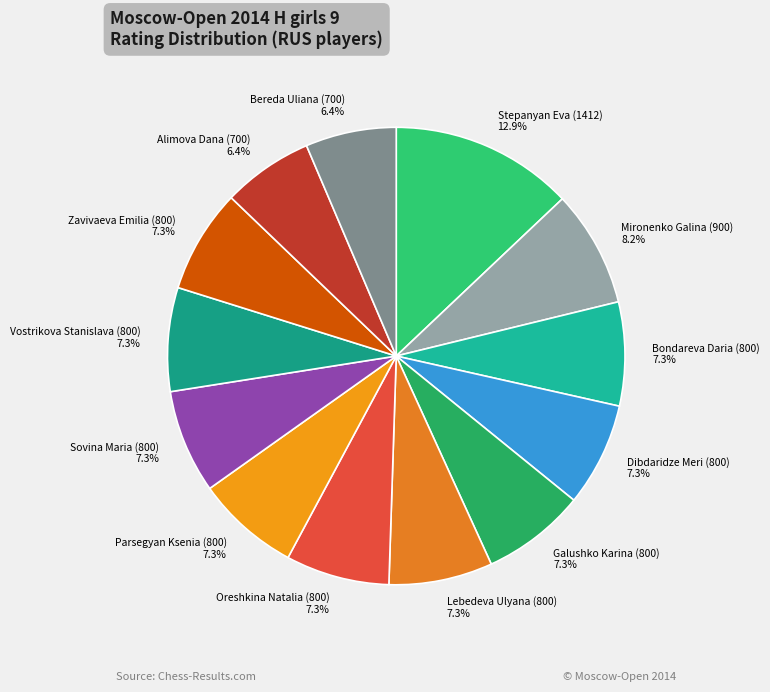

To the nearest percent, what is the combined percentage of Zavivaeva Emilia (800) and Bondareva Daria (800)?

15%